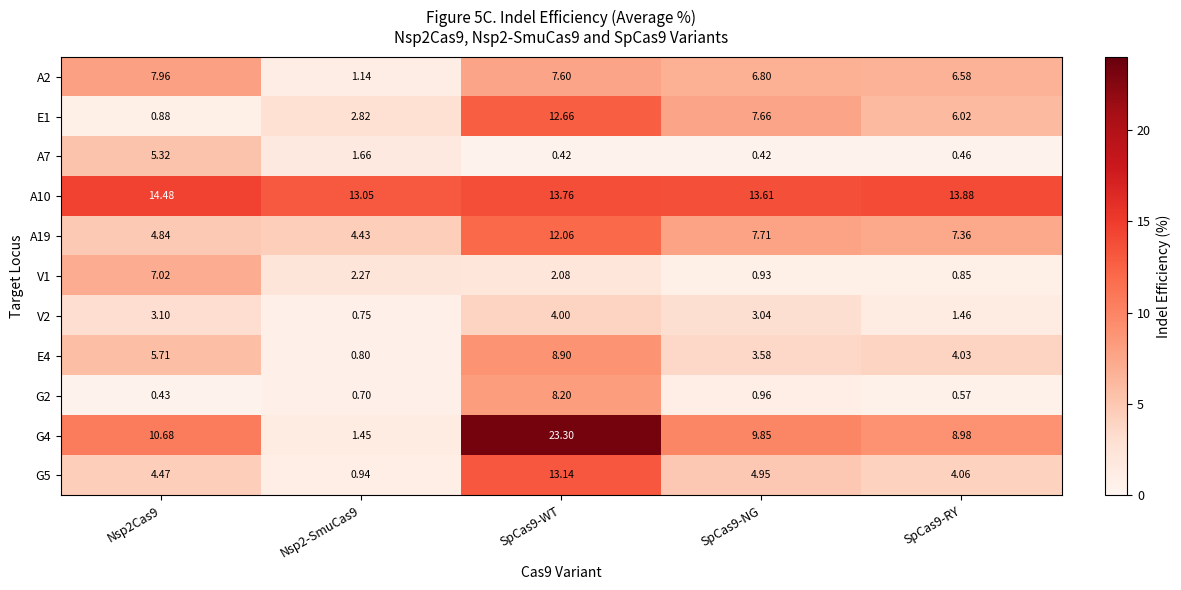

Is the value of V1 at SpCas9-WT greater than the value of V2 at SpCas9-RY?

Yes